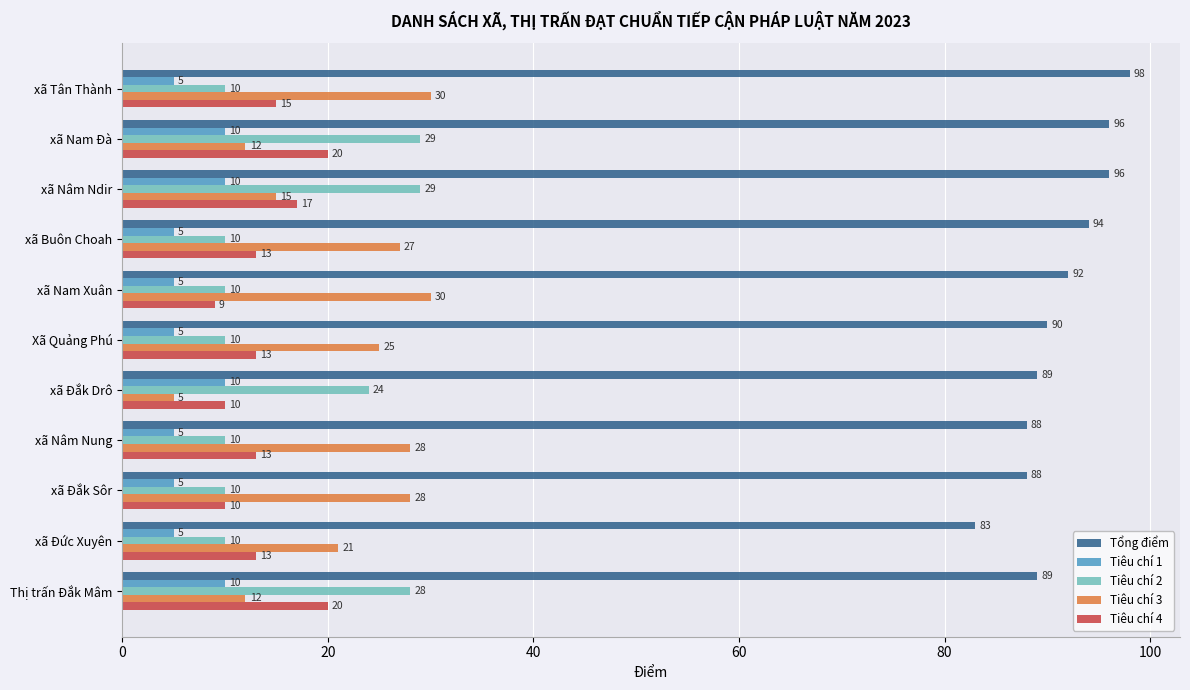

What is the total value across all series at Thị trấn Đắk Mâm?

159